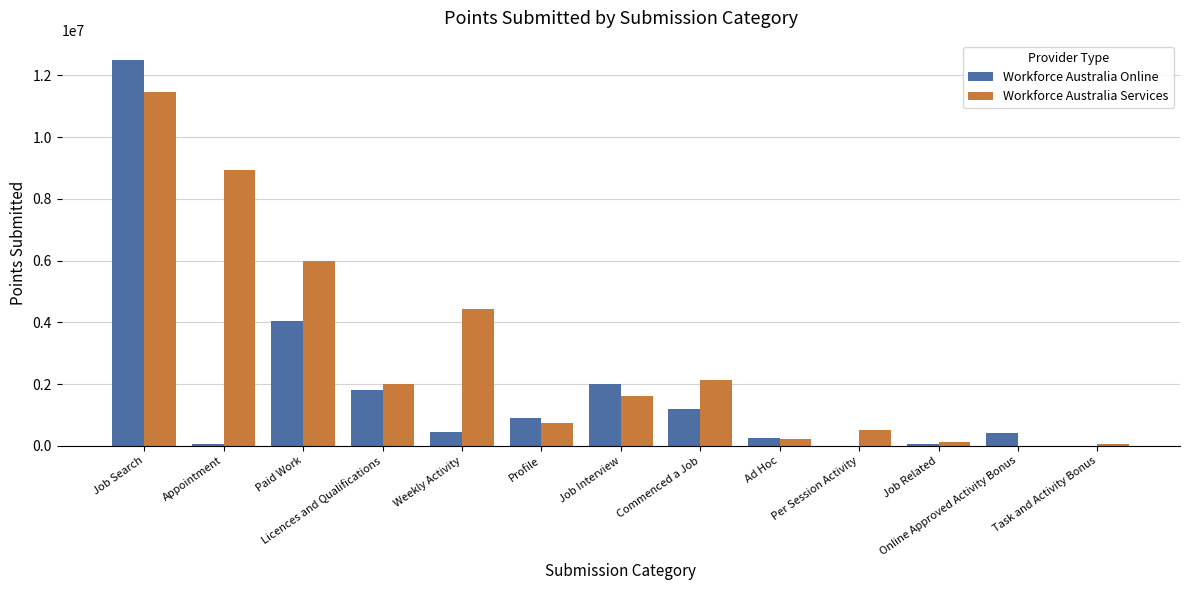

The Workforce Australia Services series shows 749740 at Profile. True or false?

True